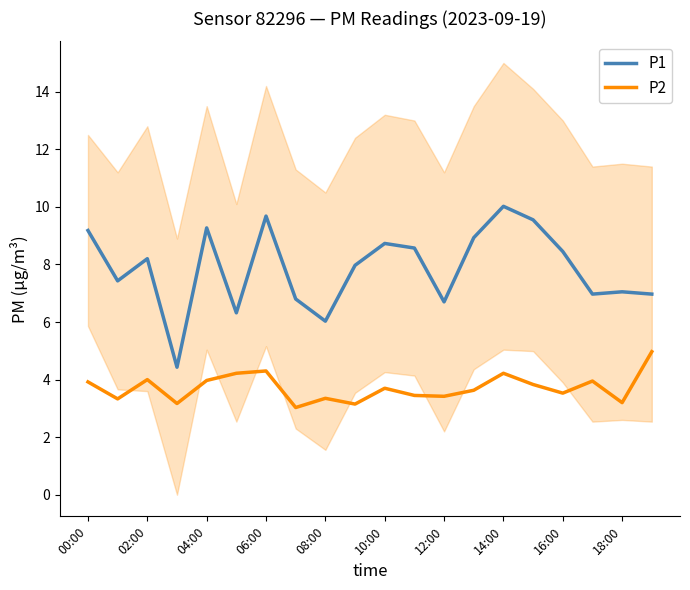

What is the minimum value for P2?

3.0